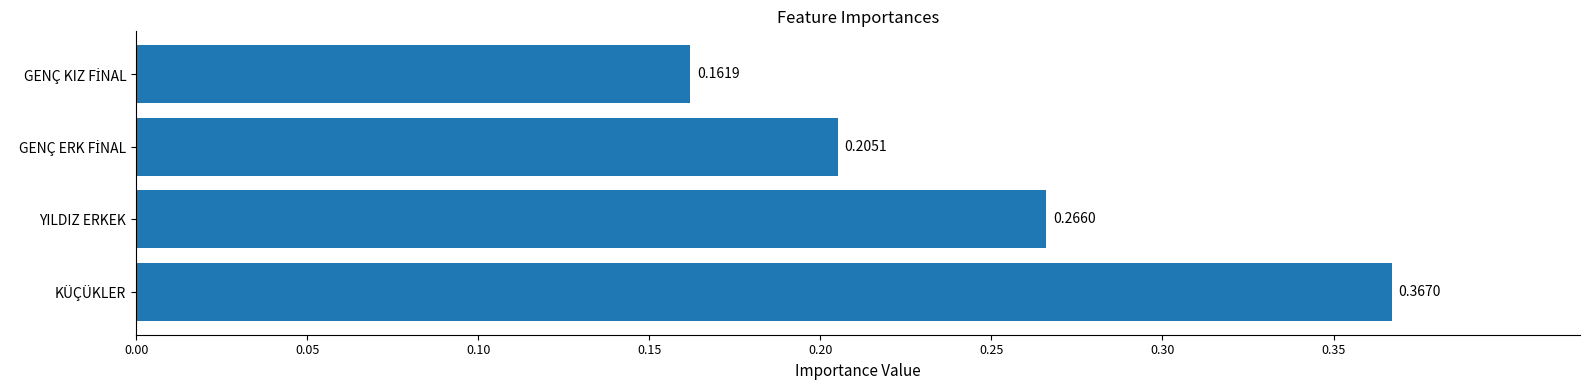

What is the sum of all values?

1.0